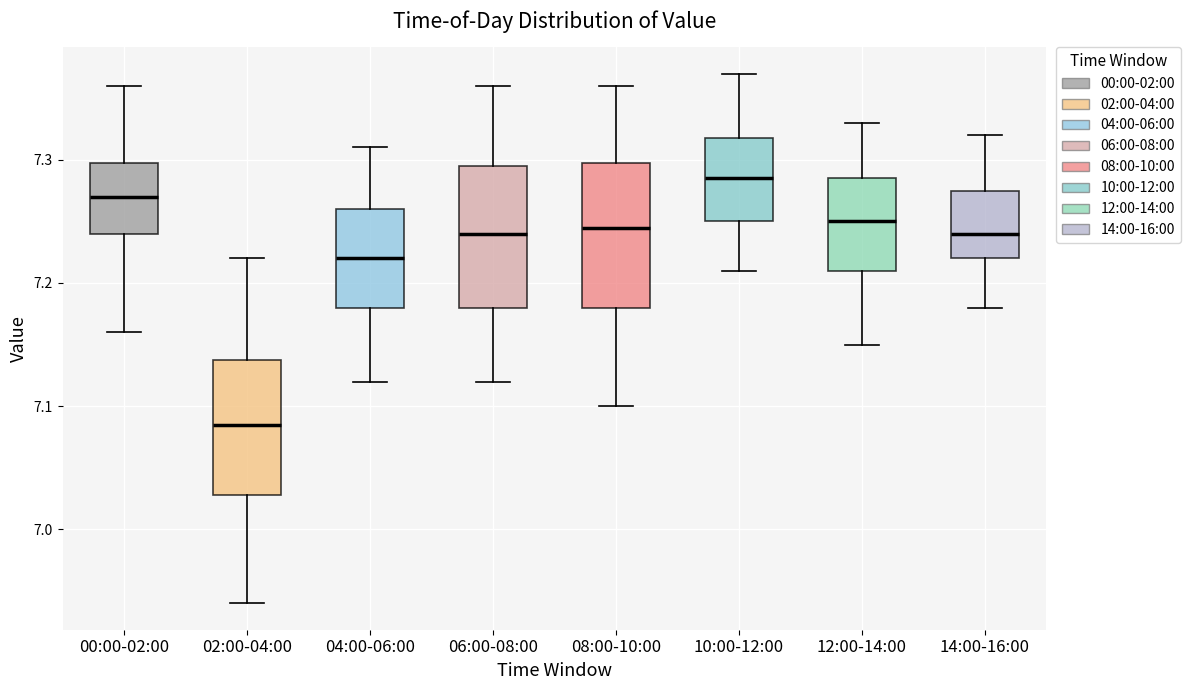

Which box has the highest median line?

10:00-12:00